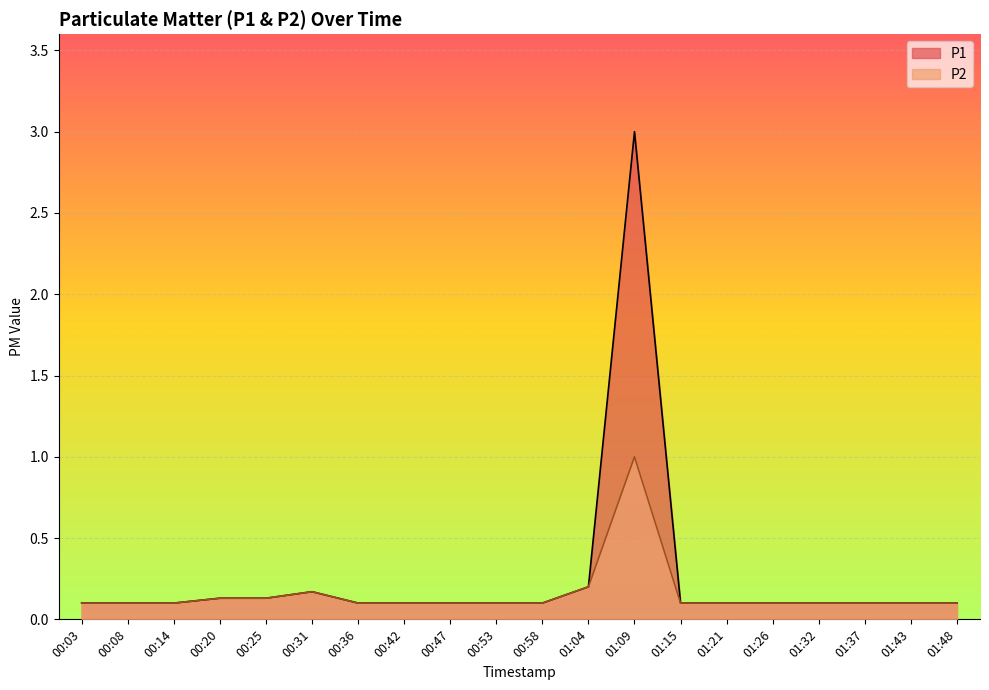

What is the highest value of the P2 series?

1.0